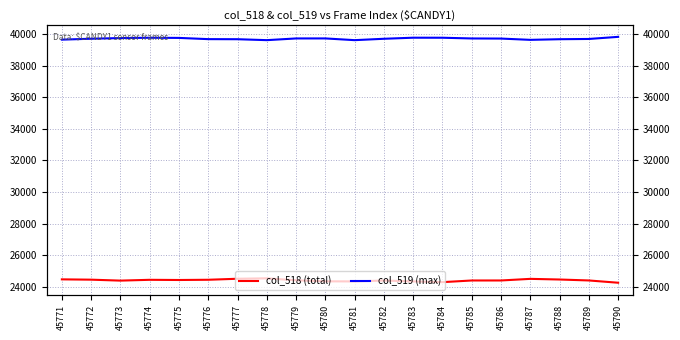

What is the difference between the col_519 (max) values at 45781 and 45789?

75